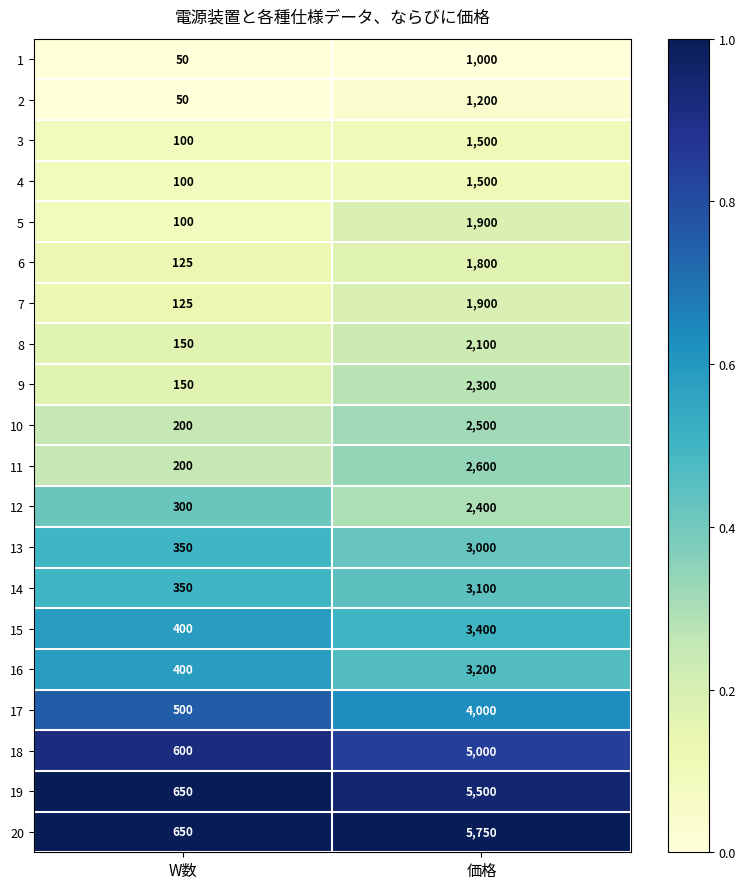

What is the maximum value for 5?

1900